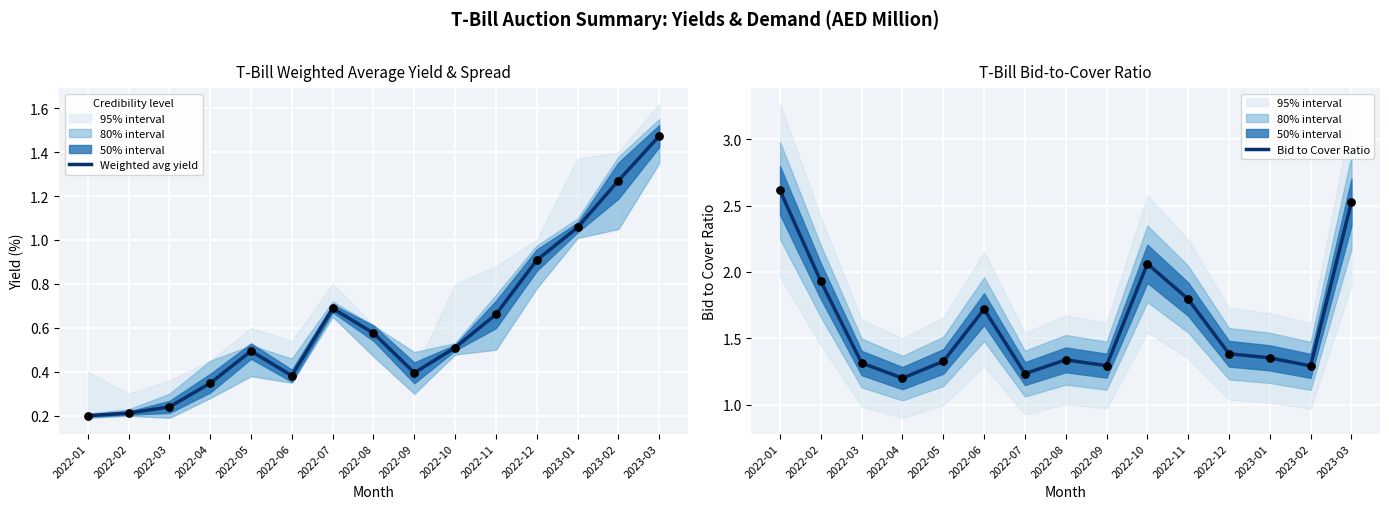

Which series has the largest Y range (max minus min)?

Bid to Cover Ratio